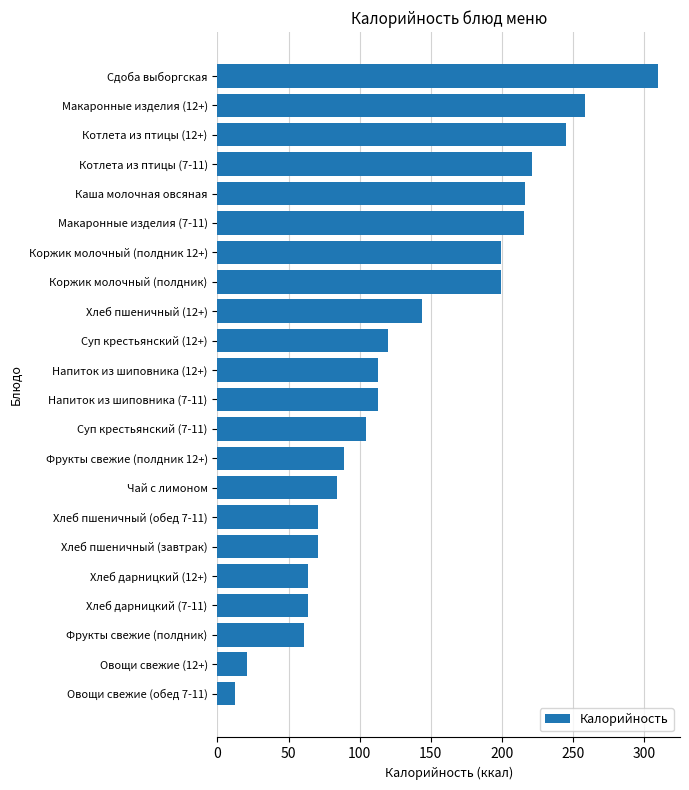

What is the average value?

136.1